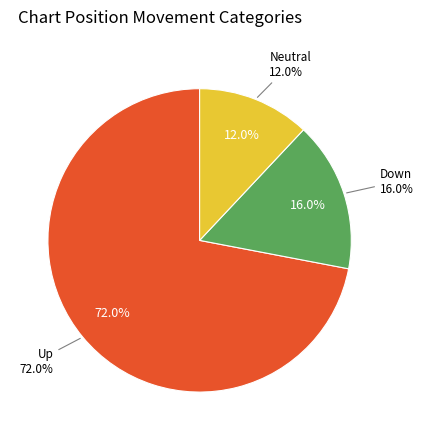

How many segments does this pie chart have?

3